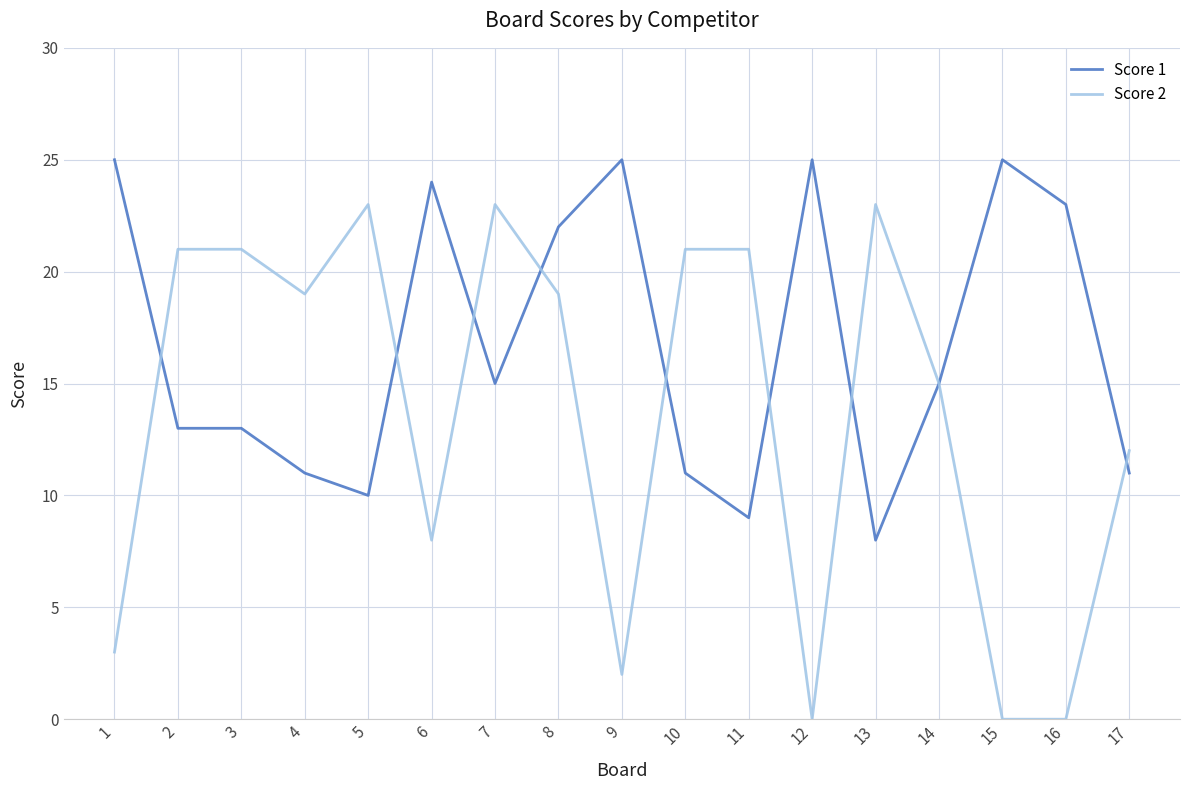

What is the total value across all series at 1?

28